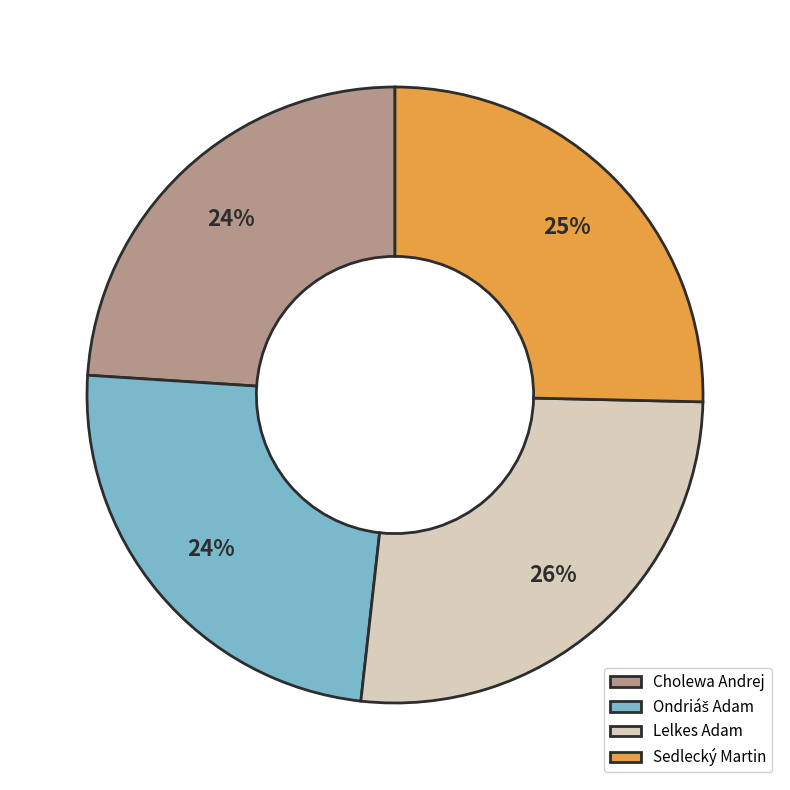

Which has a higher value, Sedlecký Martin or Cholewa Andrej?

Sedlecký Martin